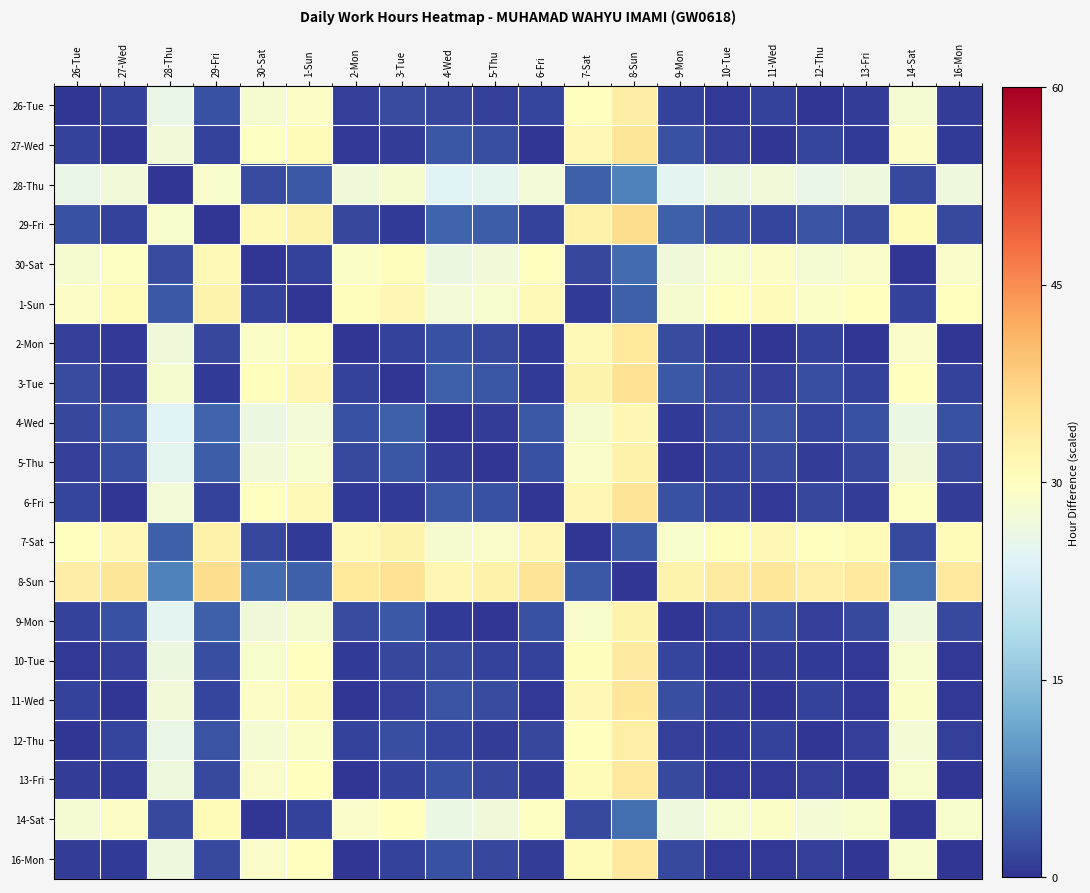

Reading right to left, list all the values displayed in this chart.

26-Tue: 16-Mon=0.8	14-Sat=28.0	13-Fri=0.8	12-Thu=0.2	11-Wed=1.2	10-Tue=0.4	9-Mon=1.2	8-Sun=33.4	7-Sat=30.0	6-Fri=1.6	5-Thu=1.0	4-Wed=1.8	3-Tue=2.2	2-Mon=1.0	1-Sun=29.4	30-Sat=28.2	29-Fri=2.8	28-Thu=26.0	27-Wed=1.4	26-Tue=0.0
27-Wed: 16-Mon=0.6	14-Sat=29.4	13-Fri=0.6	12-Thu=1.6	11-Wed=0.2	10-Tue=1.0	9-Mon=2.6	8-Sun=34.8	7-Sat=31.4	6-Fri=0.2	5-Thu=2.4	4-Wed=3.2	3-Tue=0.8	2-Mon=0.4	1-Sun=30.8	30-Sat=29.6	29-Fri=1.4	28-Thu=27.4	27-Wed=0.0	26-Tue=1.4
28-Thu: 16-Mon=26.8	14-Sat=2.0	13-Fri=26.8	12-Thu=25.8	11-Wed=27.2	10-Tue=26.4	9-Mon=24.8	8-Sun=7.4	7-Sat=4.0	6-Fri=27.6	5-Thu=25.0	4-Wed=24.2	3-Tue=28.2	2-Mon=27.0	1-Sun=3.4	30-Sat=2.2	29-Fri=28.8	28-Thu=0.0	27-Wed=27.4	26-Tue=26.0
29-Fri: 16-Mon=2.0	14-Sat=30.8	13-Fri=2.0	12-Thu=3.0	11-Wed=1.6	10-Tue=2.4	9-Mon=4.0	8-Sun=36.2	7-Sat=32.8	6-Fri=1.2	5-Thu=3.8	4-Wed=4.6	3-Tue=0.6	2-Mon=1.8	1-Sun=32.2	30-Sat=31.0	29-Fri=0.0	28-Thu=28.8	27-Wed=1.4	26-Tue=2.8
30-Sat: 16-Mon=29.0	14-Sat=0.2	13-Fri=29.0	12-Thu=28.0	11-Wed=29.4	10-Tue=28.6	9-Mon=27.0	8-Sun=5.2	7-Sat=1.8	6-Fri=29.8	5-Thu=27.2	4-Wed=26.4	3-Tue=30.4	2-Mon=29.2	1-Sun=1.2	30-Sat=0.0	29-Fri=31.0	28-Thu=2.2	27-Wed=29.6	26-Tue=28.2
1-Sun: 16-Mon=30.2	14-Sat=1.4	13-Fri=30.2	12-Thu=29.2	11-Wed=30.6	10-Tue=29.8	9-Mon=28.2	8-Sun=4.0	7-Sat=0.6	6-Fri=31.0	5-Thu=28.4	4-Wed=27.6	3-Tue=31.6	2-Mon=30.4	1-Sun=0.0	30-Sat=1.2	29-Fri=32.2	28-Thu=3.4	27-Wed=30.8	26-Tue=29.4
2-Mon: 16-Mon=0.2	14-Sat=29.0	13-Fri=0.2	12-Thu=1.2	11-Wed=0.2	10-Tue=0.6	9-Mon=2.2	8-Sun=34.4	7-Sat=31.0	6-Fri=0.6	5-Thu=2.0	4-Wed=2.8	3-Tue=1.2	2-Mon=0.0	1-Sun=30.4	30-Sat=29.2	29-Fri=1.8	28-Thu=27.0	27-Wed=0.4	26-Tue=1.0
3-Tue: 16-Mon=1.4	14-Sat=30.2	13-Fri=1.4	12-Thu=2.4	11-Wed=1.0	10-Tue=1.8	9-Mon=3.4	8-Sun=35.6	7-Sat=32.2	6-Fri=0.6	5-Thu=3.2	4-Wed=4.0	3-Tue=0.0	2-Mon=1.2	1-Sun=31.6	30-Sat=30.4	29-Fri=0.6	28-Thu=28.2	27-Wed=0.8	26-Tue=2.2
4-Wed: 16-Mon=2.6	14-Sat=26.2	13-Fri=2.6	12-Thu=1.6	11-Wed=3.0	10-Tue=2.2	9-Mon=0.6	8-Sun=31.6	7-Sat=28.2	6-Fri=3.4	5-Thu=0.8	4-Wed=0.0	3-Tue=4.0	2-Mon=2.8	1-Sun=27.6	30-Sat=26.4	29-Fri=4.6	28-Thu=24.2	27-Wed=3.2	26-Tue=1.8
5-Thu: 16-Mon=1.8	14-Sat=27.0	13-Fri=1.8	12-Thu=0.8	11-Wed=2.2	10-Tue=1.4	9-Mon=0.2	8-Sun=32.4	7-Sat=29.0	6-Fri=2.6	5-Thu=0.0	4-Wed=0.8	3-Tue=3.2	2-Mon=2.0	1-Sun=28.4	30-Sat=27.2	29-Fri=3.8	28-Thu=25.0	27-Wed=2.4	26-Tue=1.0
6-Fri: 16-Mon=0.8	14-Sat=29.6	13-Fri=0.8	12-Thu=1.8	11-Wed=0.4	10-Tue=1.2	9-Mon=2.8	8-Sun=35.0	7-Sat=31.6	6-Fri=0.0	5-Thu=2.6	4-Wed=3.4	3-Tue=0.6	2-Mon=0.6	1-Sun=31.0	30-Sat=29.8	29-Fri=1.2	28-Thu=27.6	27-Wed=0.2	26-Tue=1.6
7-Sat: 16-Mon=30.8	14-Sat=2.0	13-Fri=30.8	12-Thu=29.8	11-Wed=31.2	10-Tue=30.4	9-Mon=28.8	8-Sun=3.4	7-Sat=0.0	6-Fri=31.6	5-Thu=29.0	4-Wed=28.2	3-Tue=32.2	2-Mon=31.0	1-Sun=0.6	30-Sat=1.8	29-Fri=32.8	28-Thu=4.0	27-Wed=31.4	26-Tue=30.0
8-Sun: 16-Mon=34.2	14-Sat=5.4	13-Fri=34.2	12-Thu=33.2	11-Wed=34.6	10-Tue=33.8	9-Mon=32.2	8-Sun=0.0	7-Sat=3.4	6-Fri=35.0	5-Thu=32.4	4-Wed=31.6	3-Tue=35.6	2-Mon=34.4	1-Sun=4.0	30-Sat=5.2	29-Fri=36.2	28-Thu=7.4	27-Wed=34.8	26-Tue=33.4
9-Mon: 16-Mon=2.0	14-Sat=26.8	13-Fri=2.0	12-Thu=1.0	11-Wed=2.4	10-Tue=1.6	9-Mon=0.0	8-Sun=32.2	7-Sat=28.8	6-Fri=2.8	5-Thu=0.2	4-Wed=0.6	3-Tue=3.4	2-Mon=2.2	1-Sun=28.2	30-Sat=27.0	29-Fri=4.0	28-Thu=24.8	27-Wed=2.6	26-Tue=1.2
10-Tue: 16-Mon=0.4	14-Sat=28.4	13-Fri=0.4	12-Thu=0.6	11-Wed=0.8	10-Tue=0.0	9-Mon=1.6	8-Sun=33.8	7-Sat=30.4	6-Fri=1.2	5-Thu=1.4	4-Wed=2.2	3-Tue=1.8	2-Mon=0.6	1-Sun=29.8	30-Sat=28.6	29-Fri=2.4	28-Thu=26.4	27-Wed=1.0	26-Tue=0.4
11-Wed: 16-Mon=0.4	14-Sat=29.2	13-Fri=0.4	12-Thu=1.4	11-Wed=0.0	10-Tue=0.8	9-Mon=2.4	8-Sun=34.6	7-Sat=31.2	6-Fri=0.4	5-Thu=2.2	4-Wed=3.0	3-Tue=1.0	2-Mon=0.2	1-Sun=30.6	30-Sat=29.4	29-Fri=1.6	28-Thu=27.2	27-Wed=0.2	26-Tue=1.2
12-Thu: 16-Mon=1.0	14-Sat=27.8	13-Fri=1.0	12-Thu=0.0	11-Wed=1.4	10-Tue=0.6	9-Mon=1.0	8-Sun=33.2	7-Sat=29.8	6-Fri=1.8	5-Thu=0.8	4-Wed=1.6	3-Tue=2.4	2-Mon=1.2	1-Sun=29.2	30-Sat=28.0	29-Fri=3.0	28-Thu=25.8	27-Wed=1.6	26-Tue=0.2
13-Fri: 16-Mon=0.0	14-Sat=28.8	13-Fri=0.0	12-Thu=1.0	11-Wed=0.4	10-Tue=0.4	9-Mon=2.0	8-Sun=34.2	7-Sat=30.8	6-Fri=0.8	5-Thu=1.8	4-Wed=2.6	3-Tue=1.4	2-Mon=0.2	1-Sun=30.2	30-Sat=29.0	29-Fri=2.0	28-Thu=26.8	27-Wed=0.6	26-Tue=0.8
14-Sat: 16-Mon=28.8	14-Sat=0.0	13-Fri=28.8	12-Thu=27.8	11-Wed=29.2	10-Tue=28.4	9-Mon=26.8	8-Sun=5.4	7-Sat=2.0	6-Fri=29.6	5-Thu=27.0	4-Wed=26.2	3-Tue=30.2	2-Mon=29.0	1-Sun=1.4	30-Sat=0.2	29-Fri=30.8	28-Thu=2.0	27-Wed=29.4	26-Tue=28.0
16-Mon: 16-Mon=0.0	14-Sat=28.8	13-Fri=0.0	12-Thu=1.0	11-Wed=0.4	10-Tue=0.4	9-Mon=2.0	8-Sun=34.2	7-Sat=30.8	6-Fri=0.8	5-Thu=1.8	4-Wed=2.6	3-Tue=1.4	2-Mon=0.2	1-Sun=30.2	30-Sat=29.0	29-Fri=2.0	28-Thu=26.8	27-Wed=0.6	26-Tue=0.8